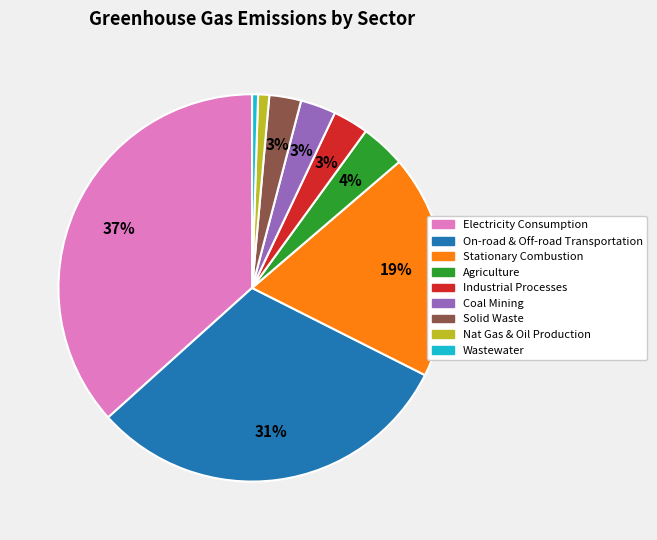

The Solid Waste slice represents 8% of the pie. True or false?

False